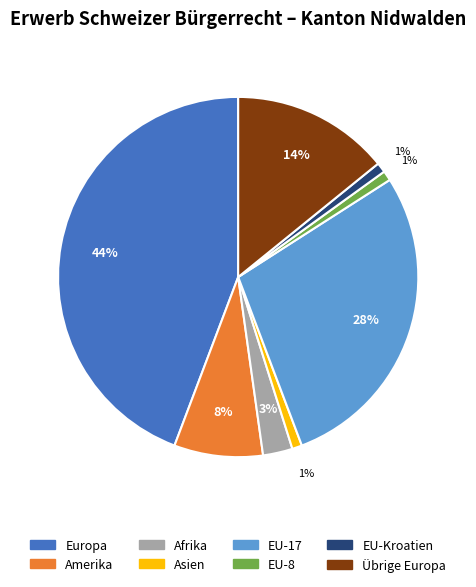

Does any single category account for the majority?

No